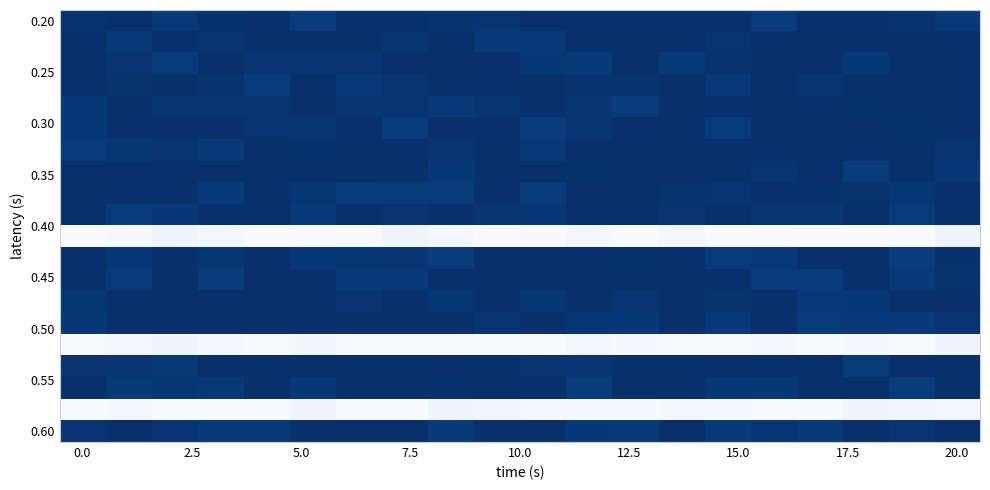

What is the maximum value shown in the chart?

0.6